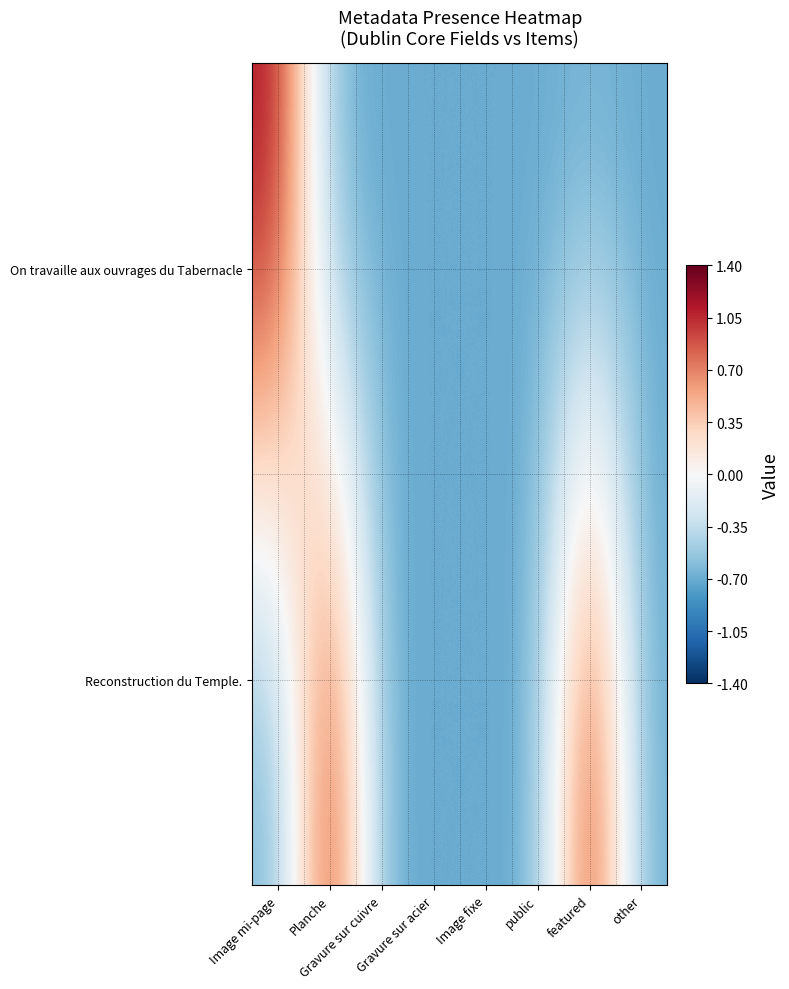

Rank the series by their average value, from lowest to highest.

On travaille aux ouvrages du Tabernacle, Reconstruction du Temple.